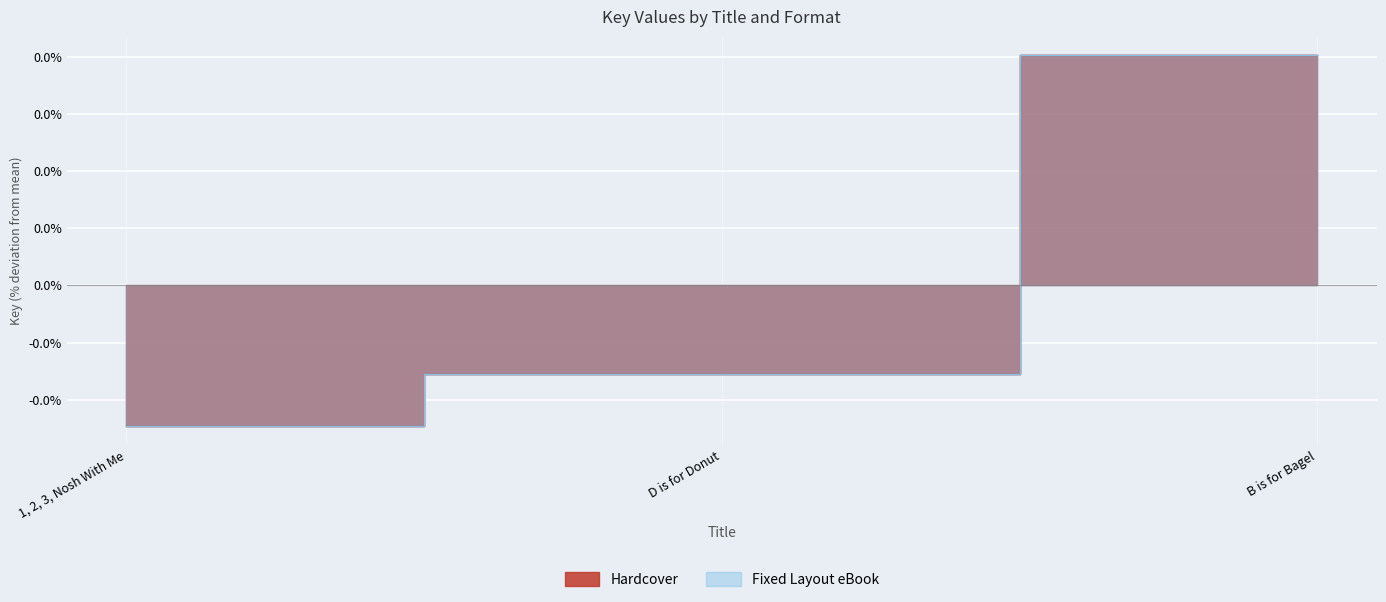

List the labels in order of Fixed Layout eBook value, largest first.

B is for Bagel, D is for Donut, 1, 2, 3, Nosh With Me